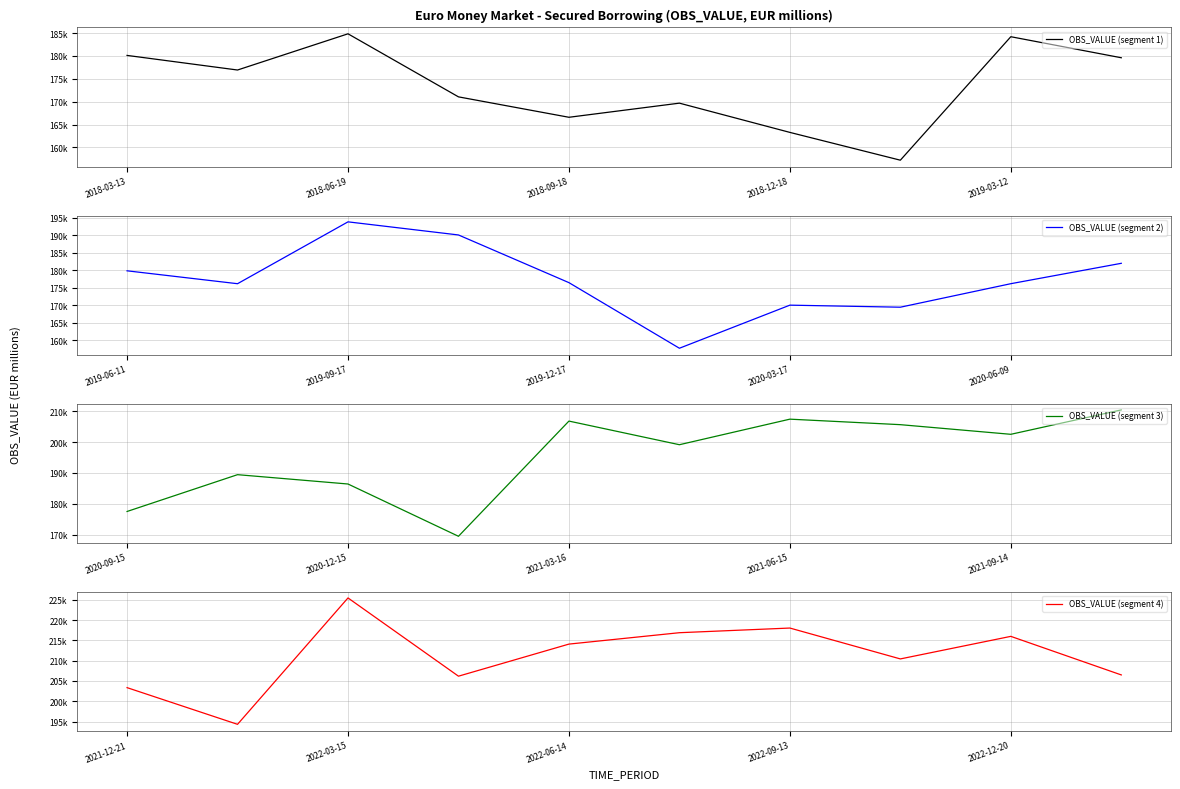

At which category does OBS_VALUE (segment 4) reach its first local peak?

2022-03-15